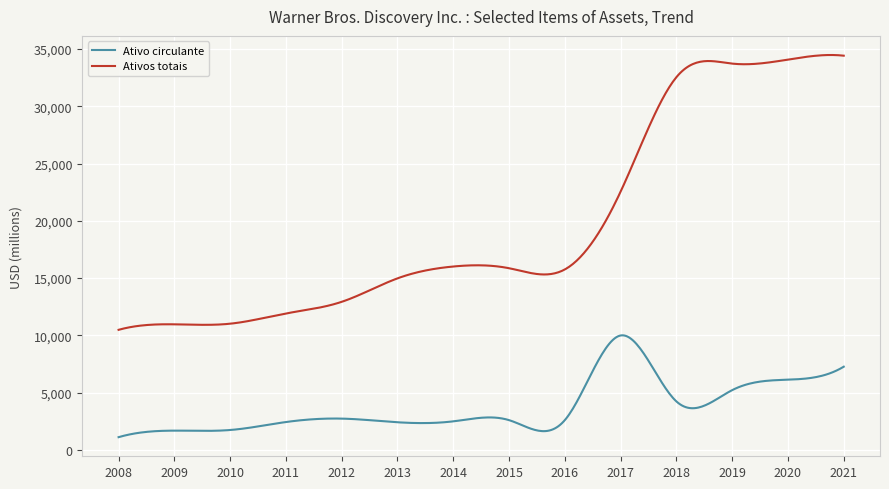

Which series has the widest spread of values?

Ativos totais